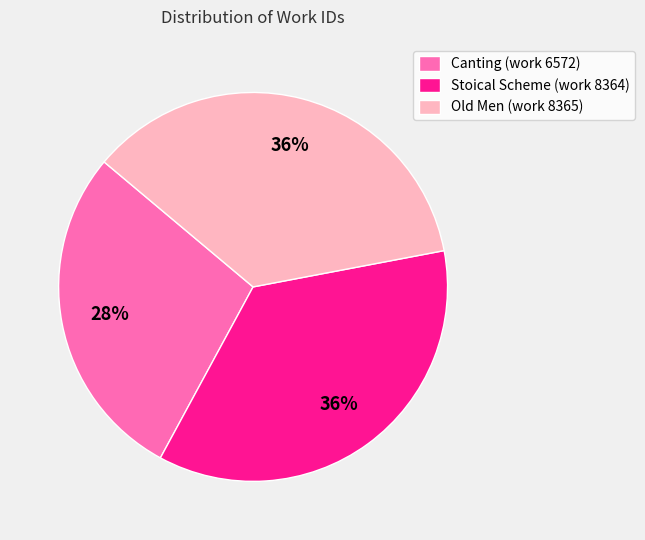

Is the sum of Canting (work 6572) and Stoical Scheme (work 8364) greater than half?

Yes